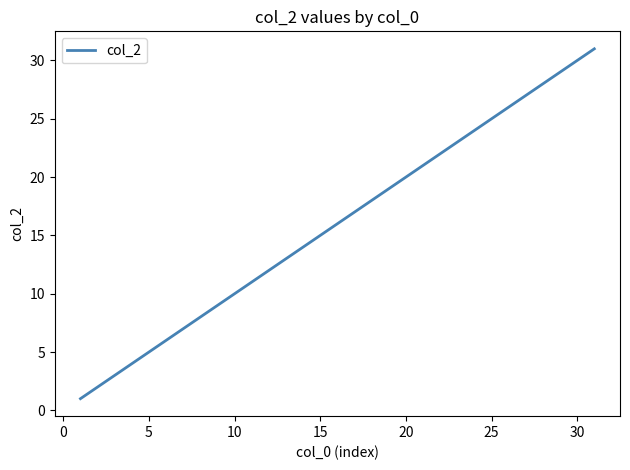

What is the maximum value shown in the chart?

31